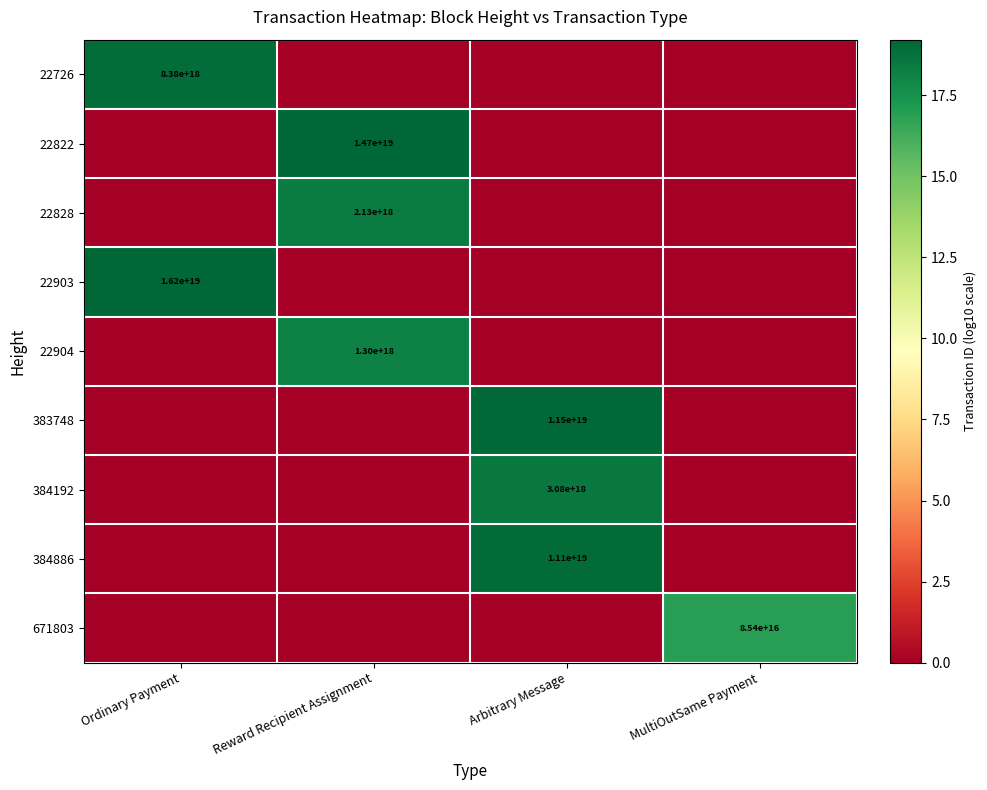

List the labels in order of 22822 value, smallest first.

Ordinary Payment, Arbitrary Message, MultiOutSame Payment, Reward Recipient Assignment